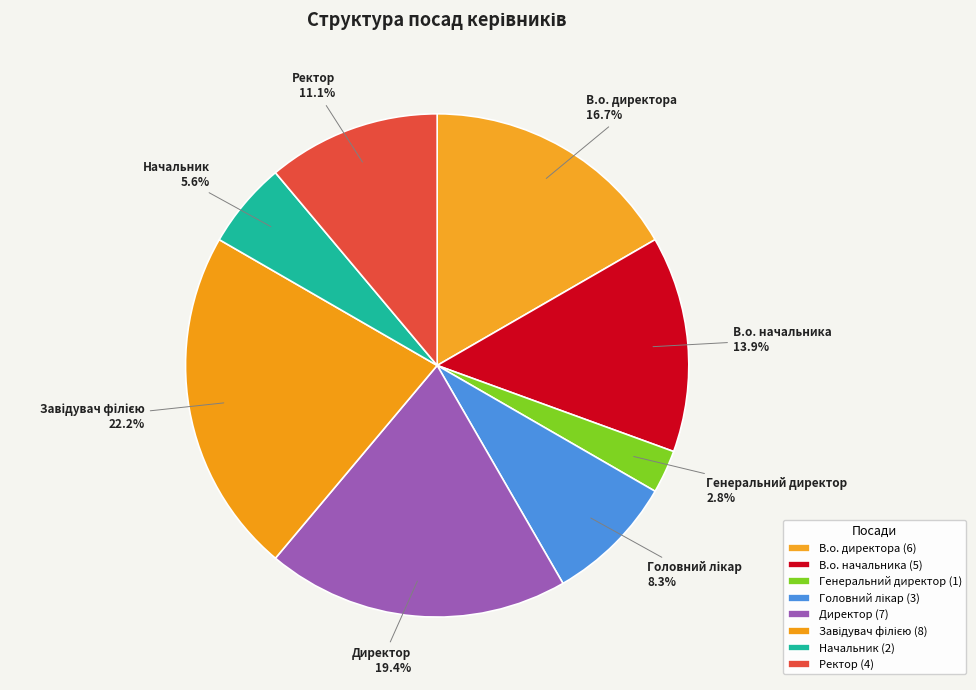

Is Начальник the majority of the pie?

No